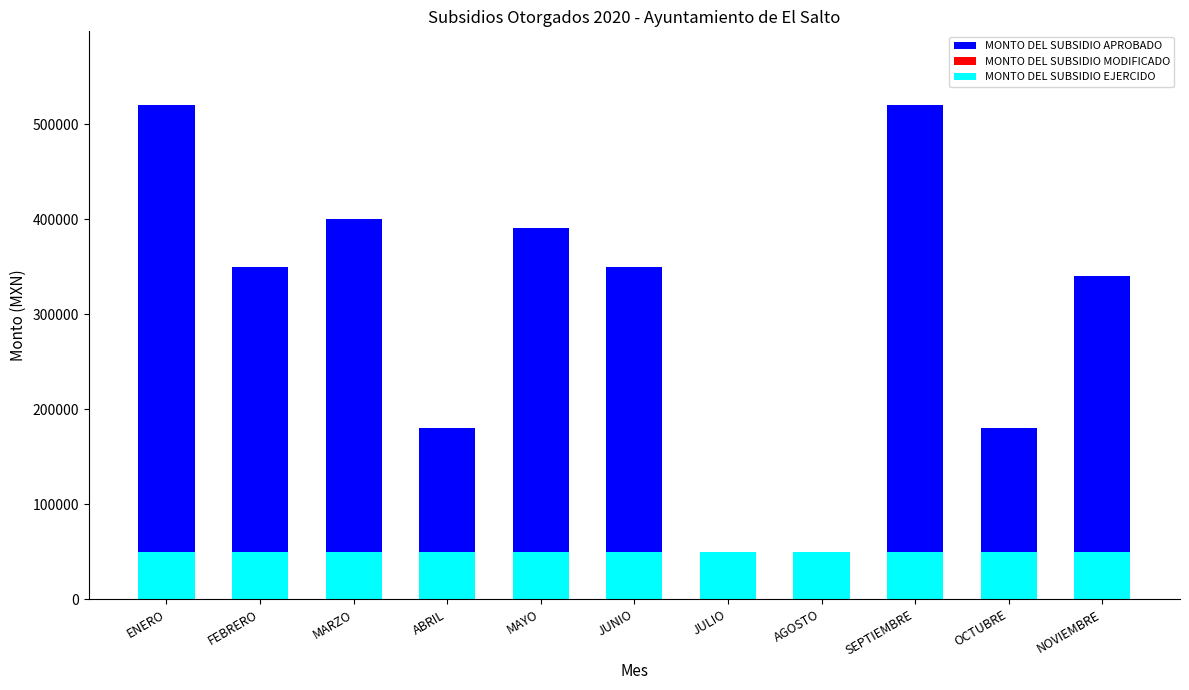

What is the total value across all series at MARZO?

450001